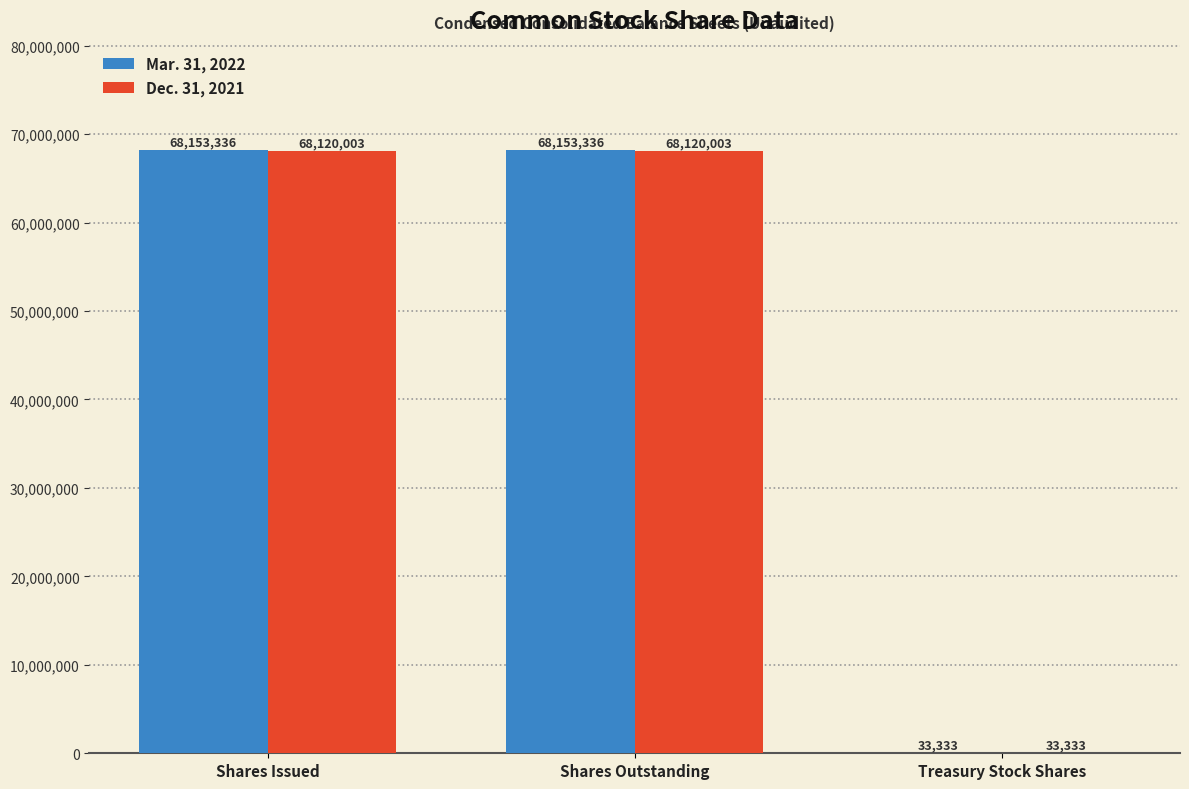

What are all the series names shown in the legend?

Mar. 31, 2022, Dec. 31, 2021